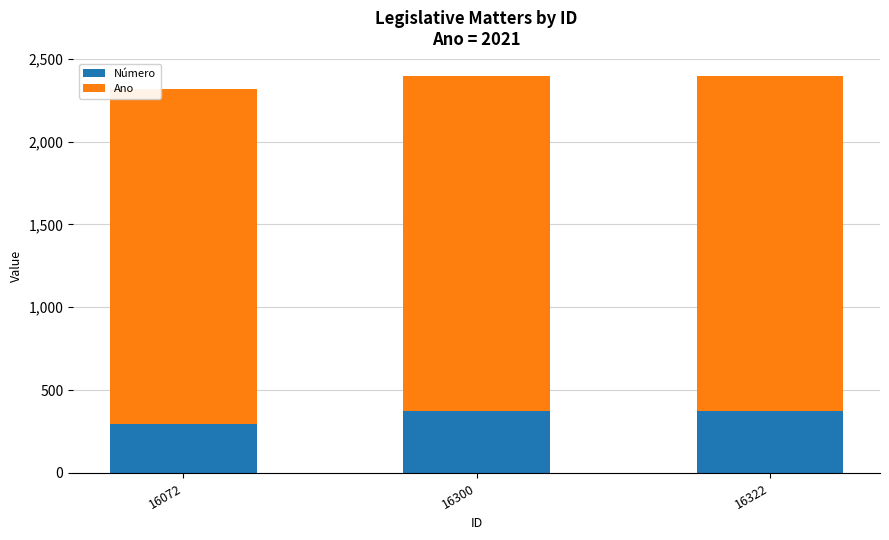

Is it true that Número equals 298 at 16072?

True